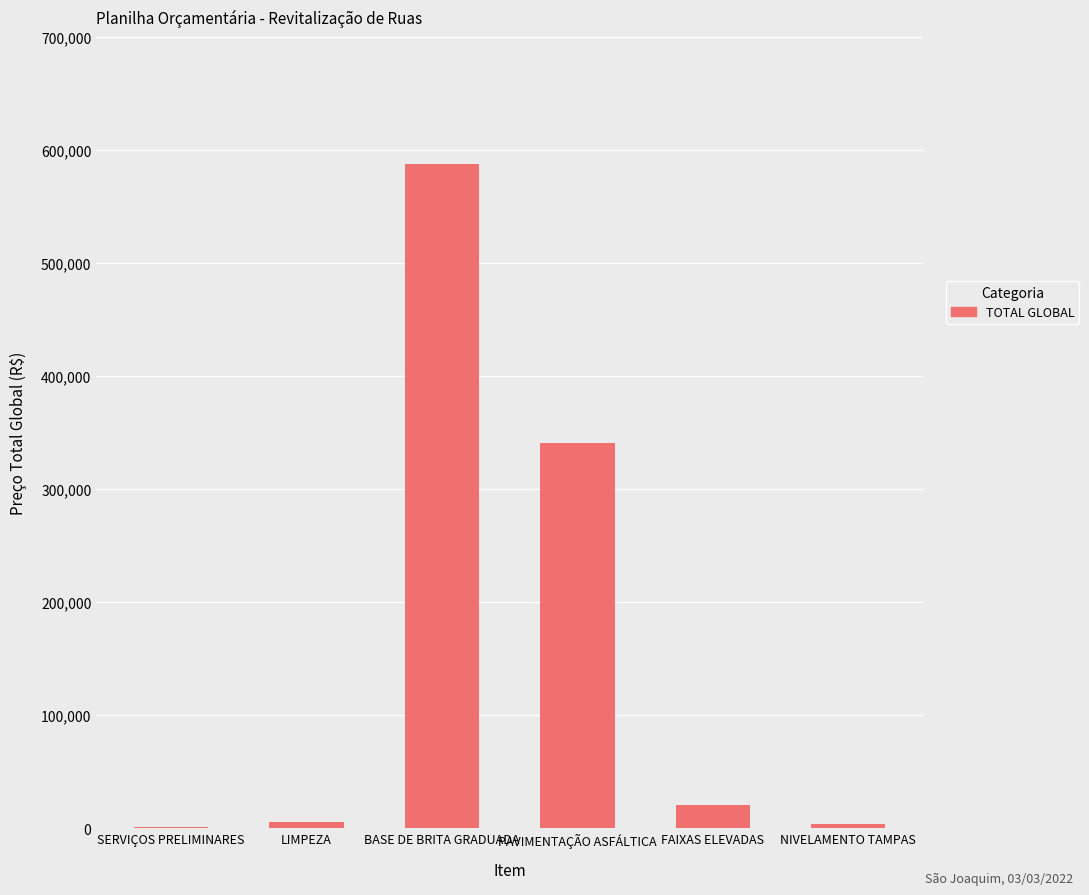

Which has a higher value, NIVELAMENTO TAMPAS or PAVIMENTAÇÃO ASFÁLTICA?

PAVIMENTAÇÃO ASFÁLTICA